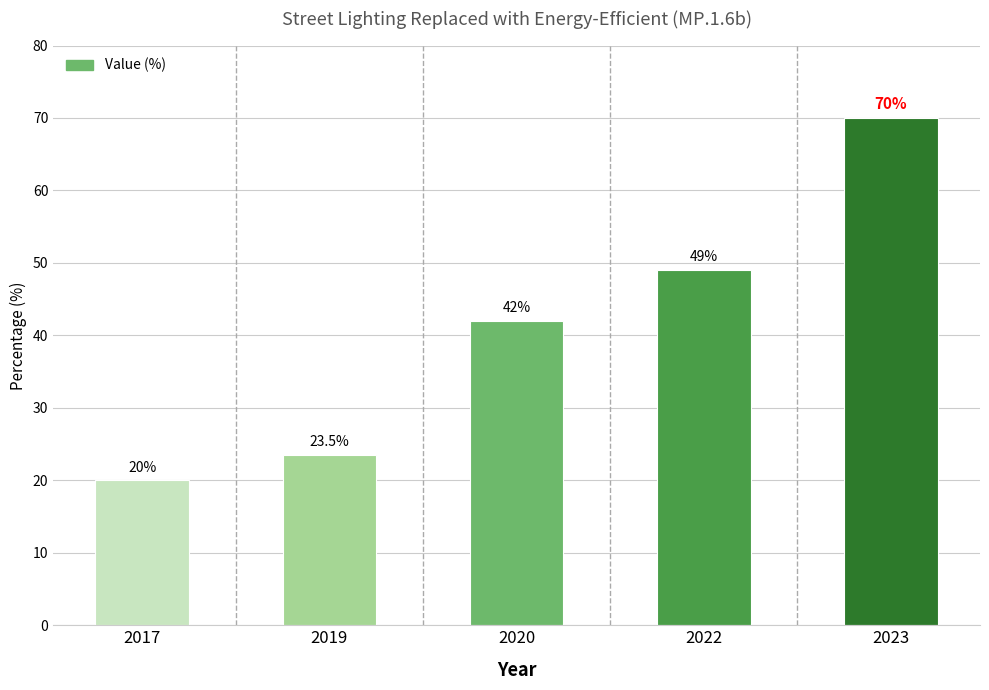

Does the chart contain any negative values?

No